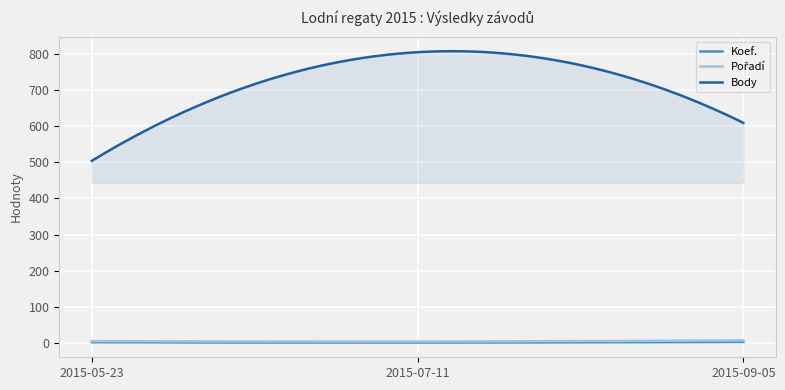

At which category is the sum across all series the highest?

2015-07-11